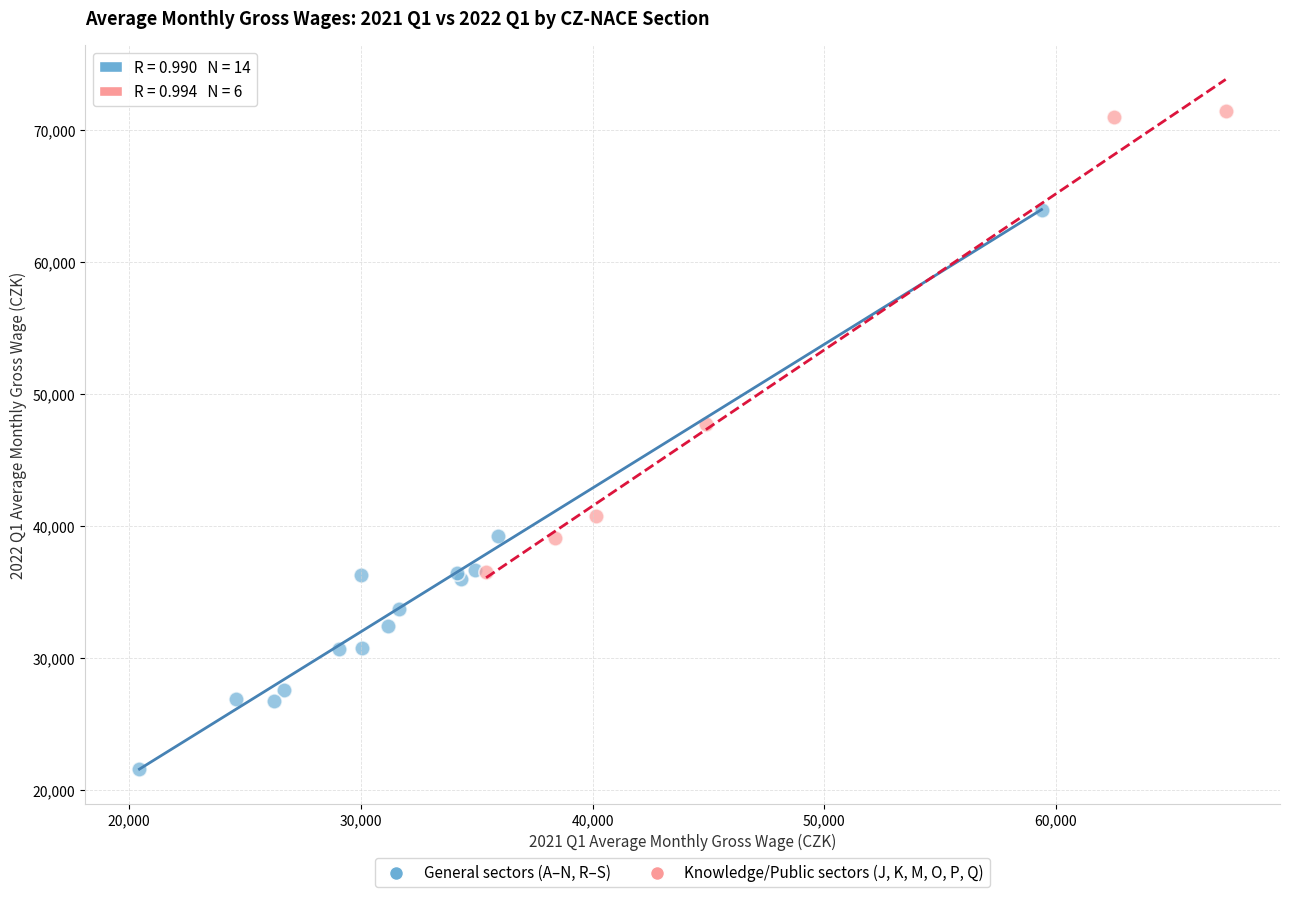

Which series has the widest spread of Y values?

General sectors (A–N, R–S)